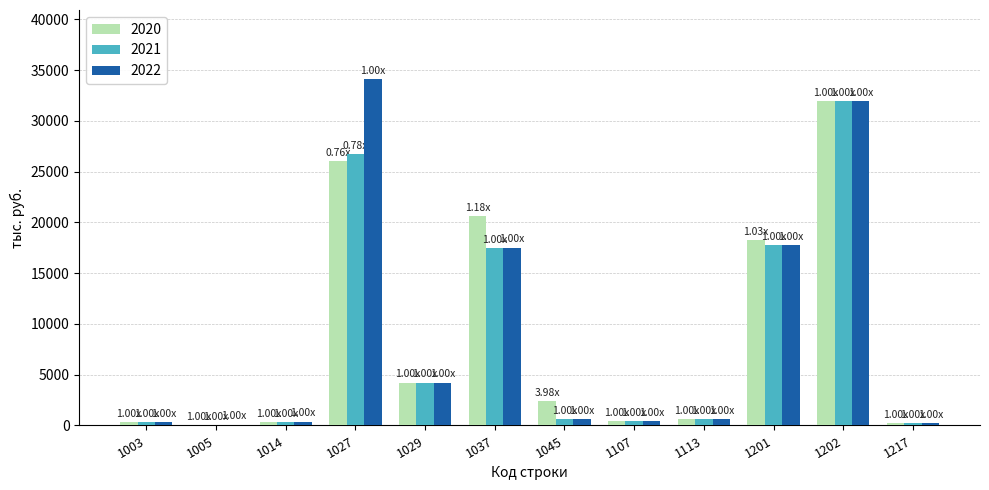

What is the total value across all series at 1202?

95761.8